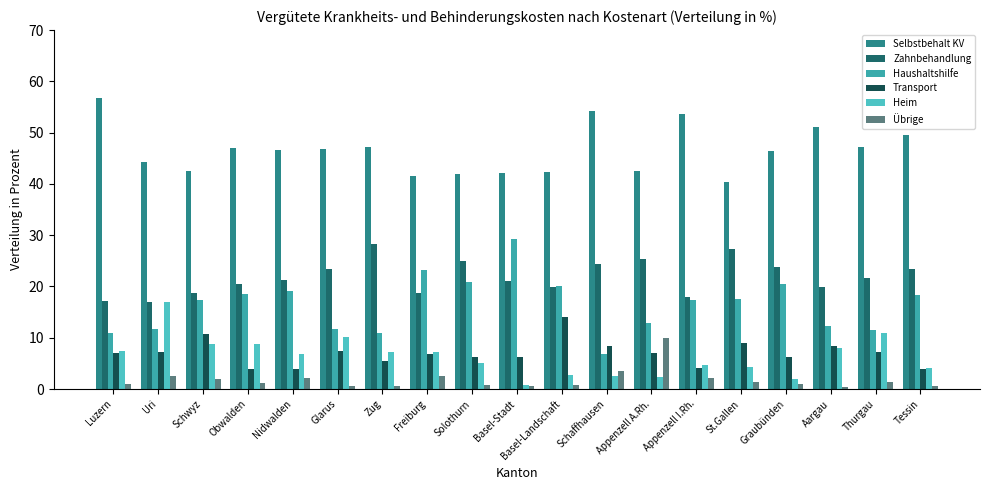

How many bars are there in each group?

6